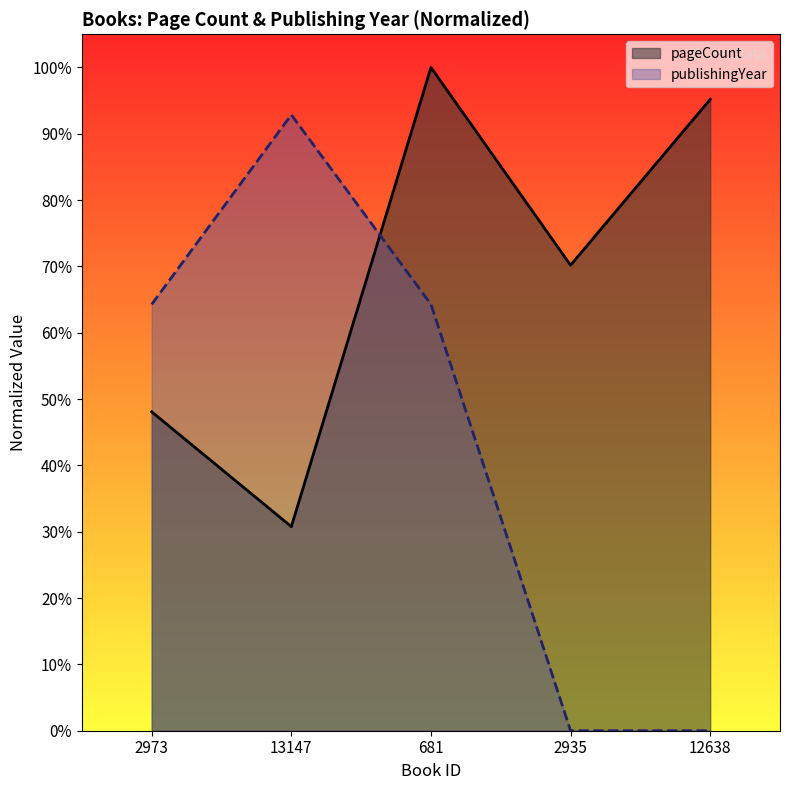

What is the spread (max minus min) of values at 13147?

62.1